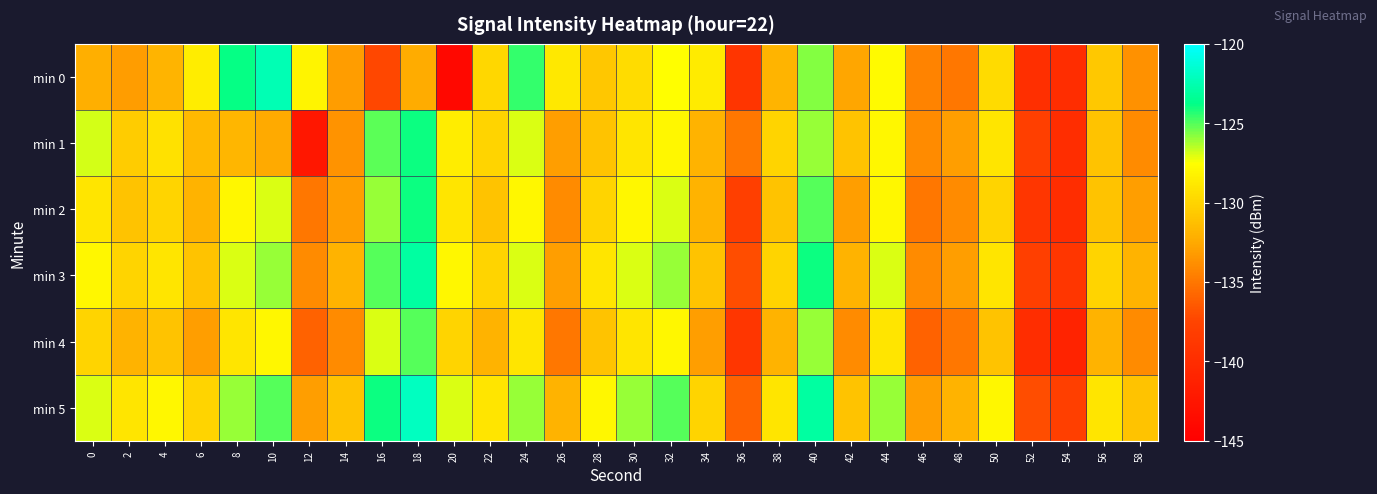

What is the spread (max minus min) of values at 14?

3.0